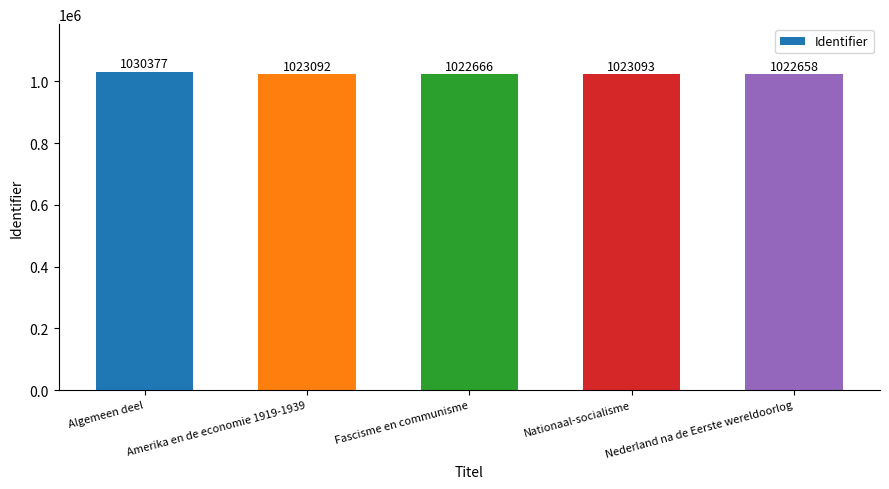

List the labels in order of value, largest first.

Algemeen deel, Nationaal-socialisme, Amerika en de economie 1919-1939, Fascisme en communisme, Nederland na de Eerste wereldoorlog